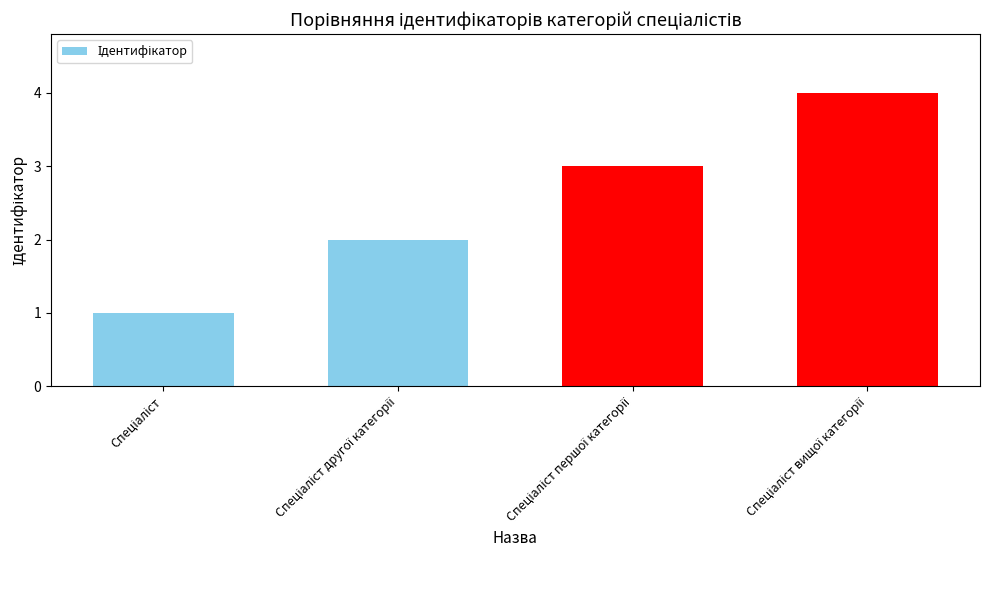

Reading left to right, list all the values displayed in this chart.

1	2	3	4